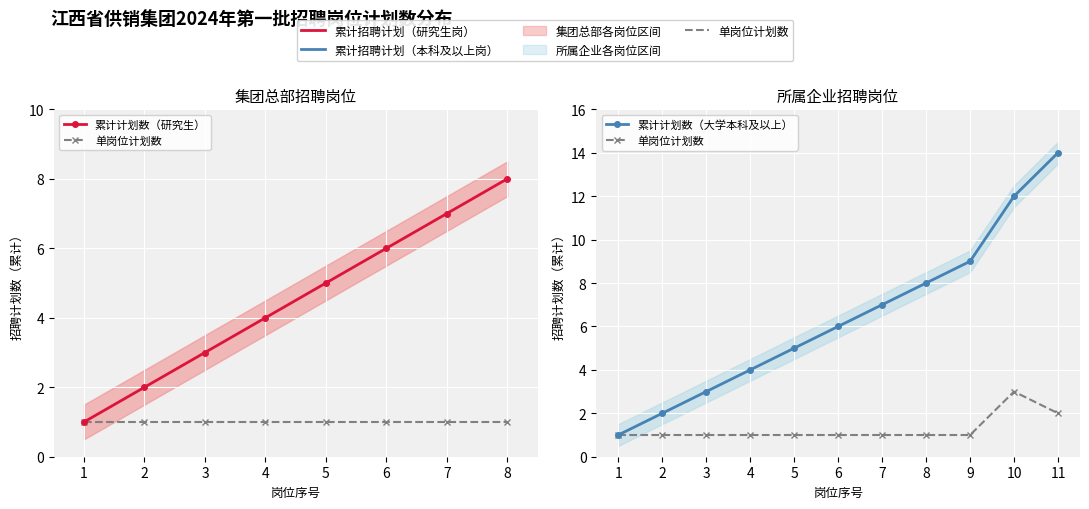

The value at 3 is 1. True or false?

True